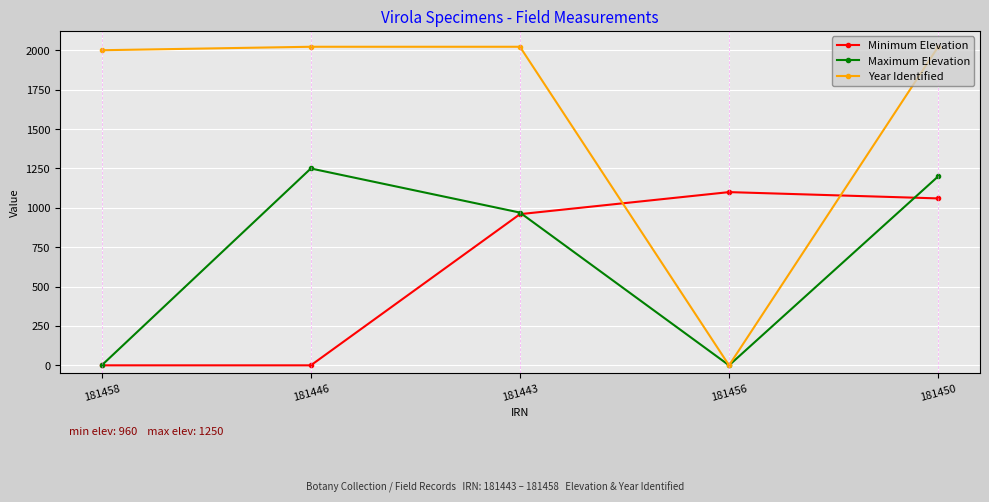

Where does the Maximum Elevation series first go above 970?

181446